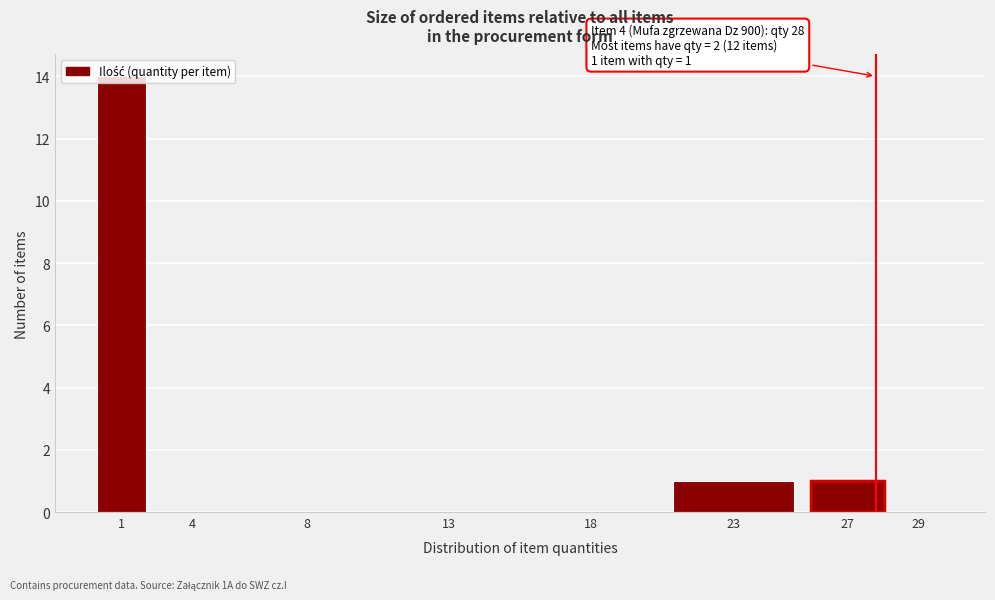

True or false: the data shows 0 at 8.

True